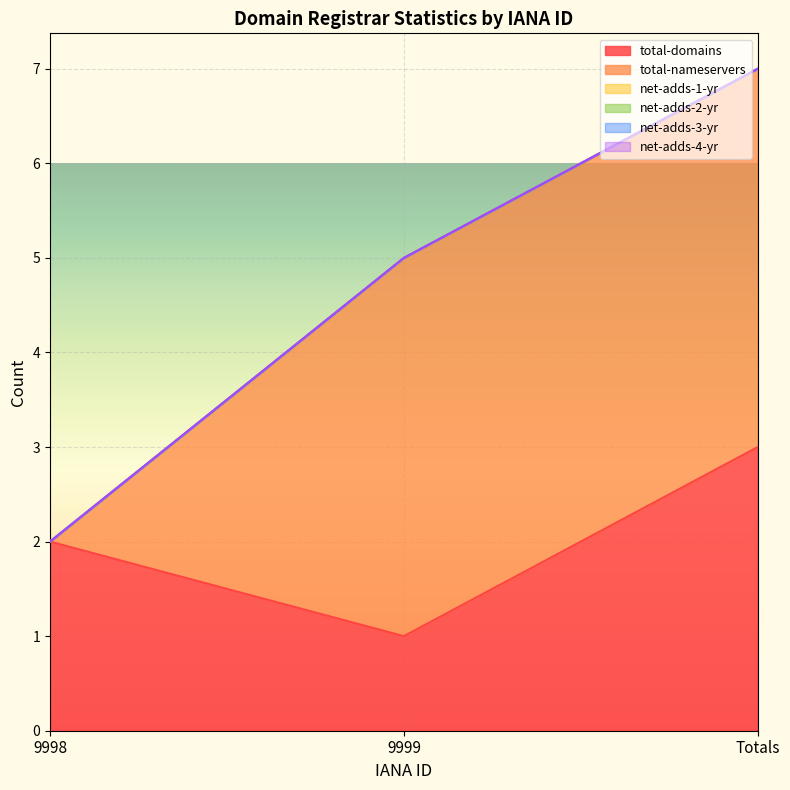

What is the average value of the total-domains series?

2